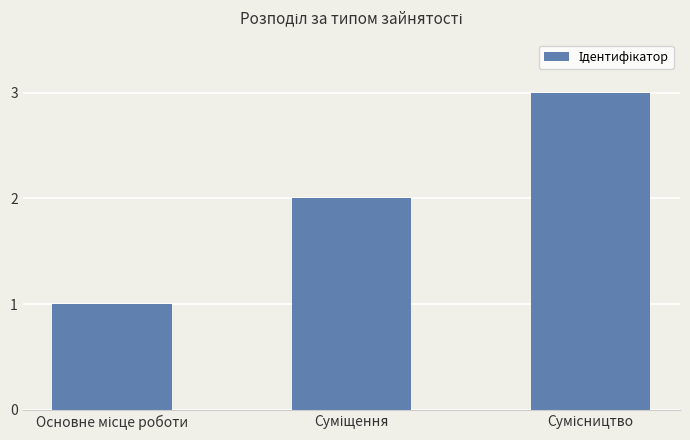

What is the maximum value shown in the chart?

3